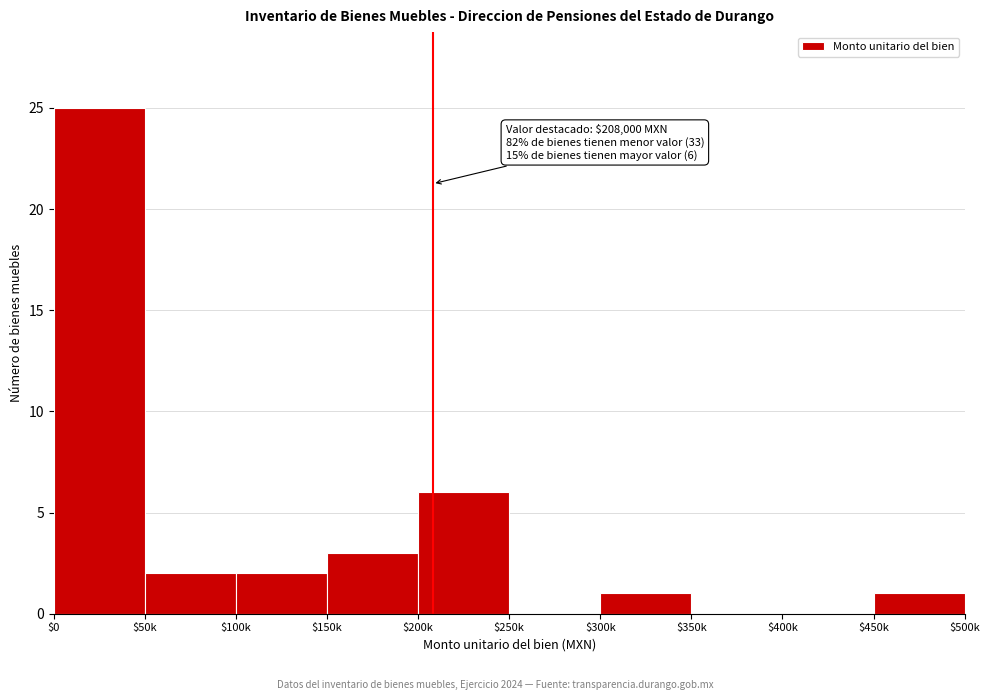

Where is the data nearest to the value 12?

$200k